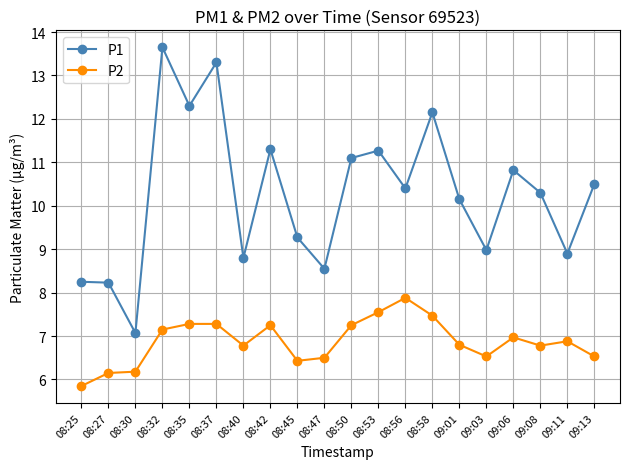

Is this an area chart (filled region under the line)?

No